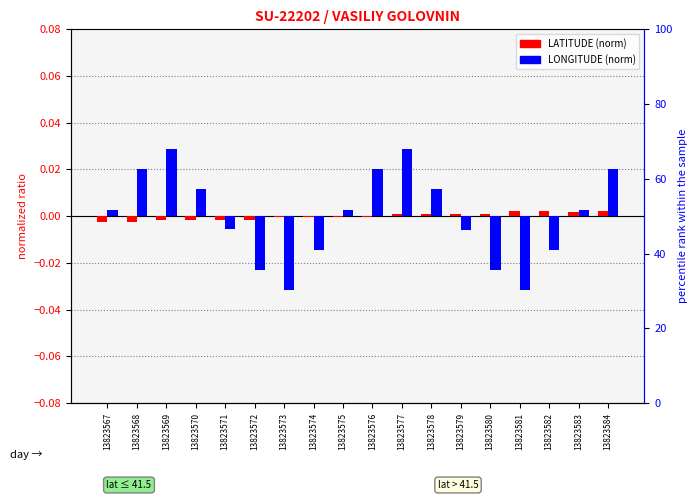

The LONGITUDE (norm) series shows 0.0 at 13823578. True or false?

True